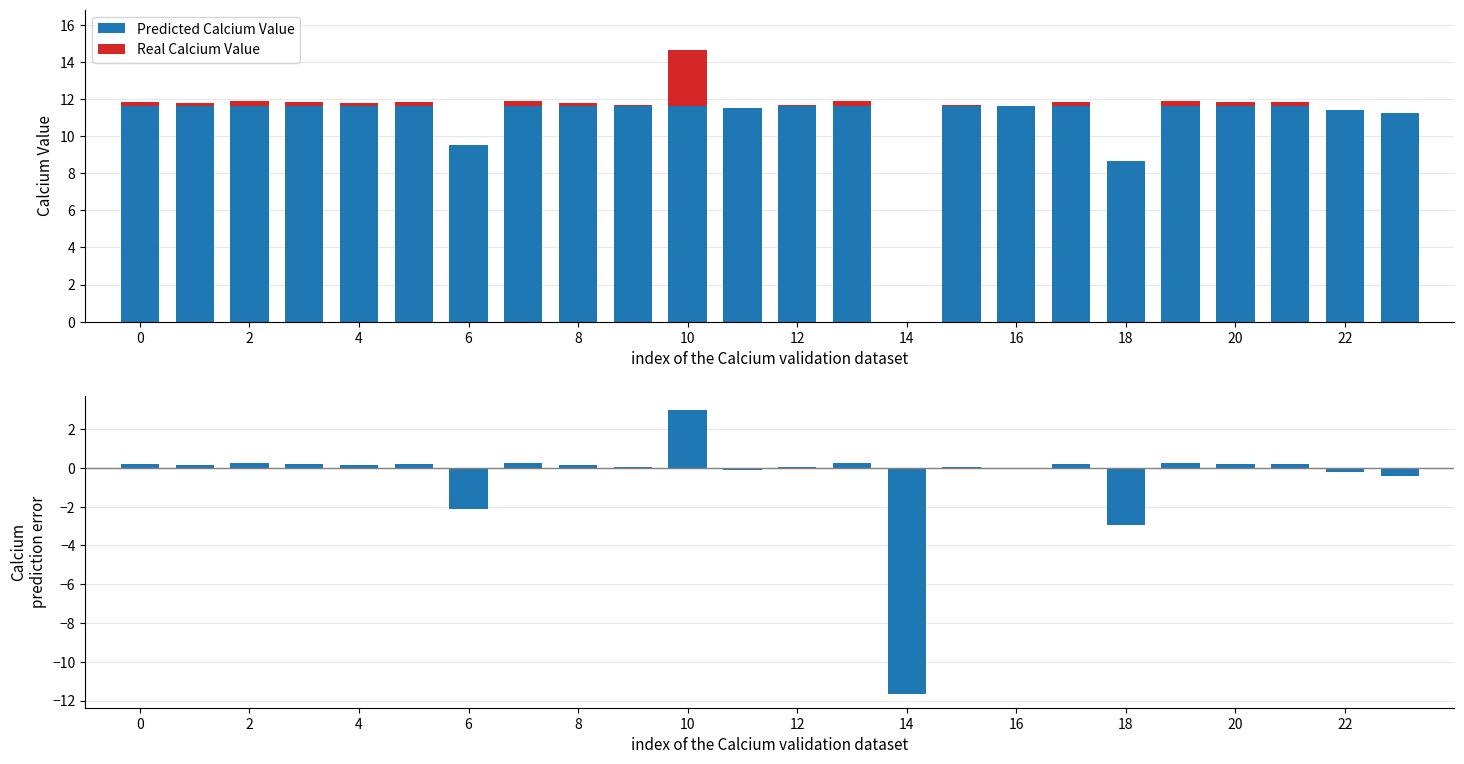

What is the value of the Deviation from mean bar at the 18th from the left?

0.2